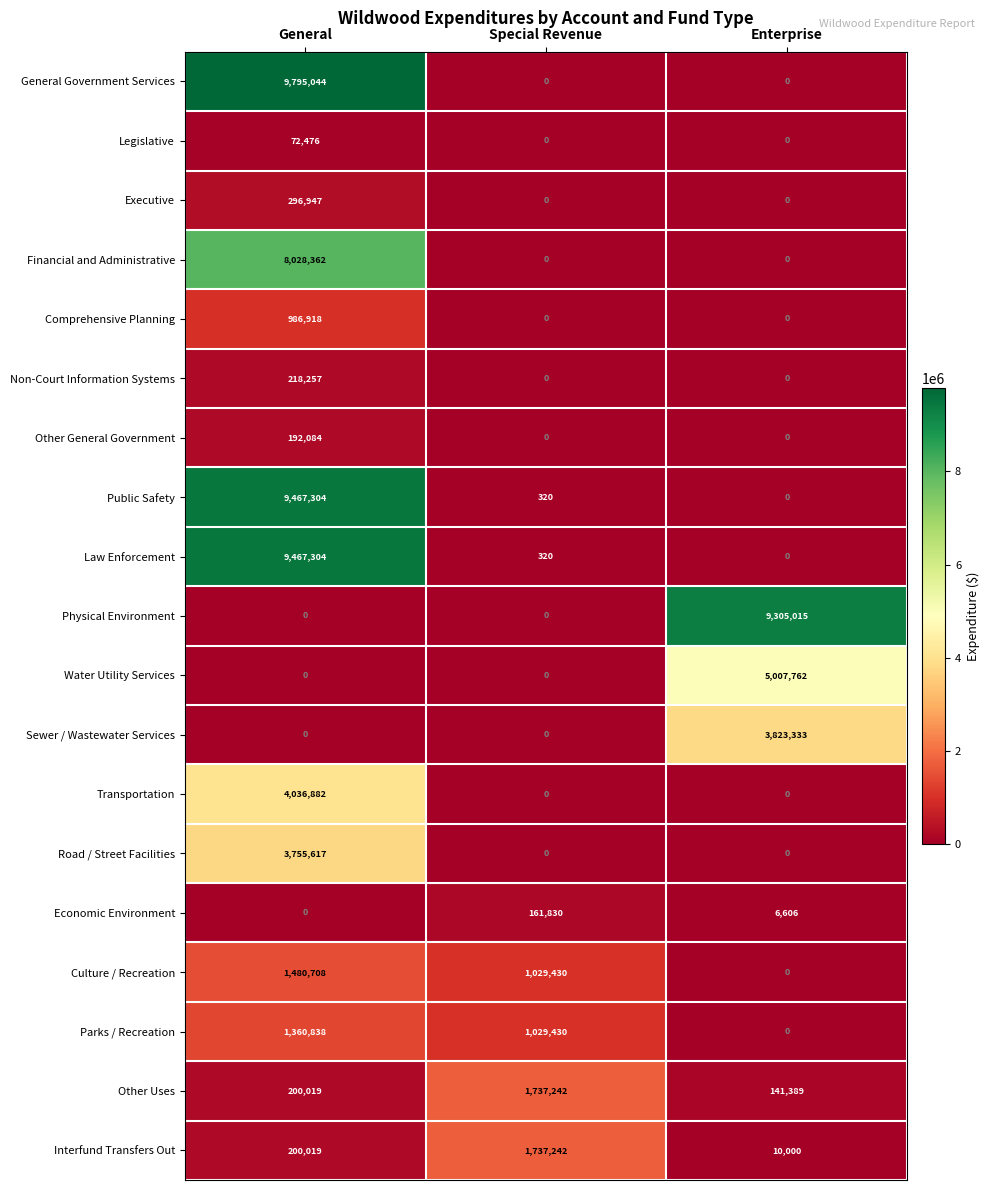

Which series changed the most between General and Enterprise?

General Government Services